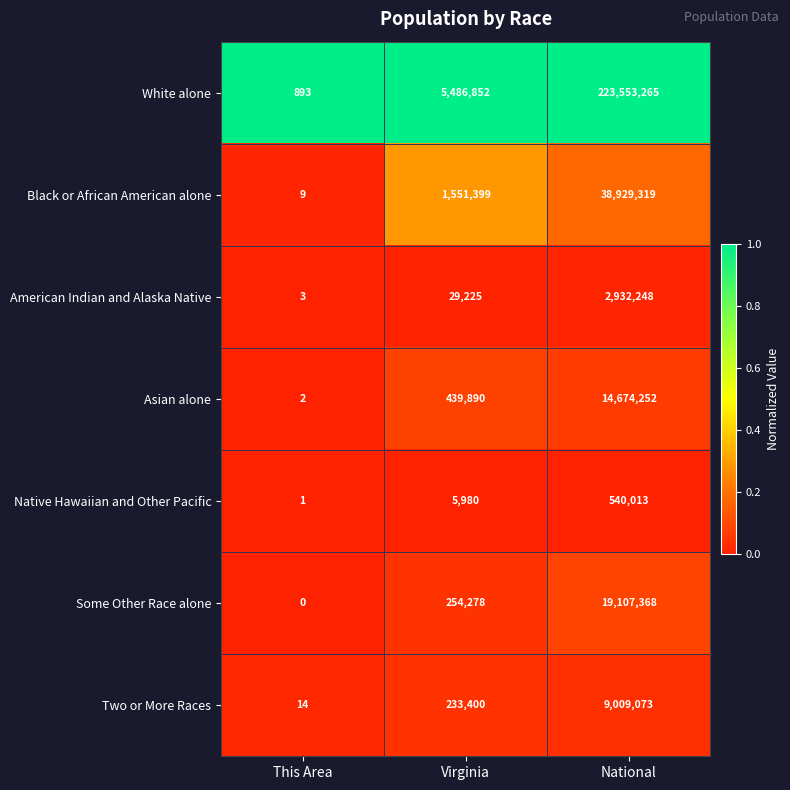

At which category is the sum across all series the highest?

National